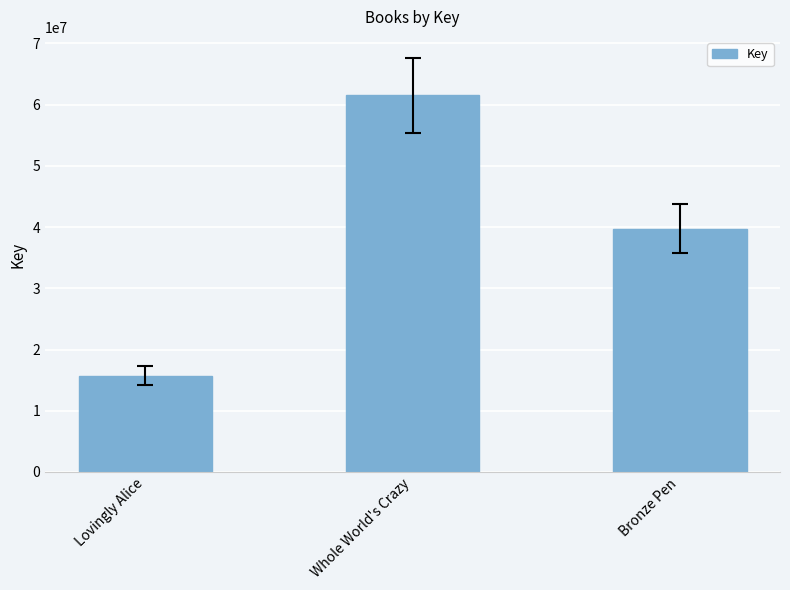

What position from the right is Whole World's Crazy?

2